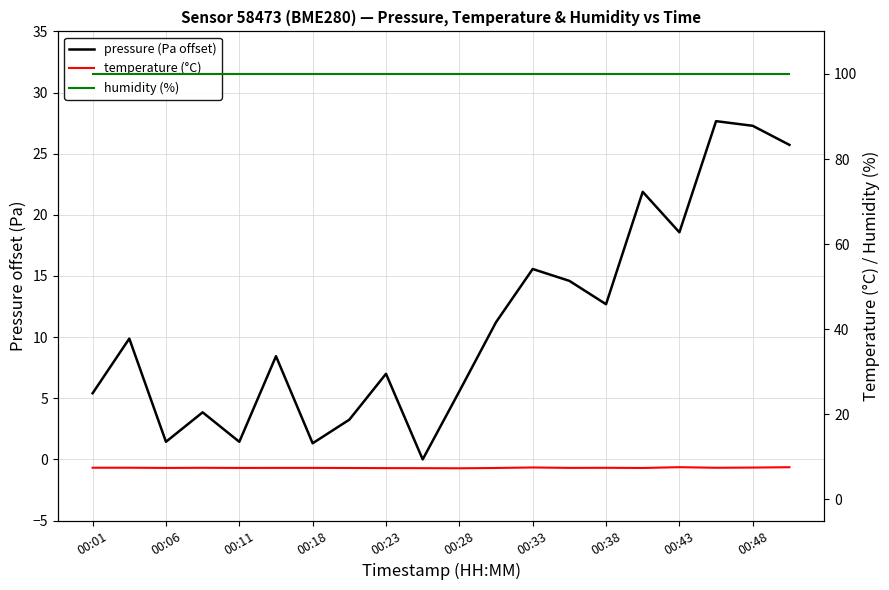

How many lines are shown in the chart?

3